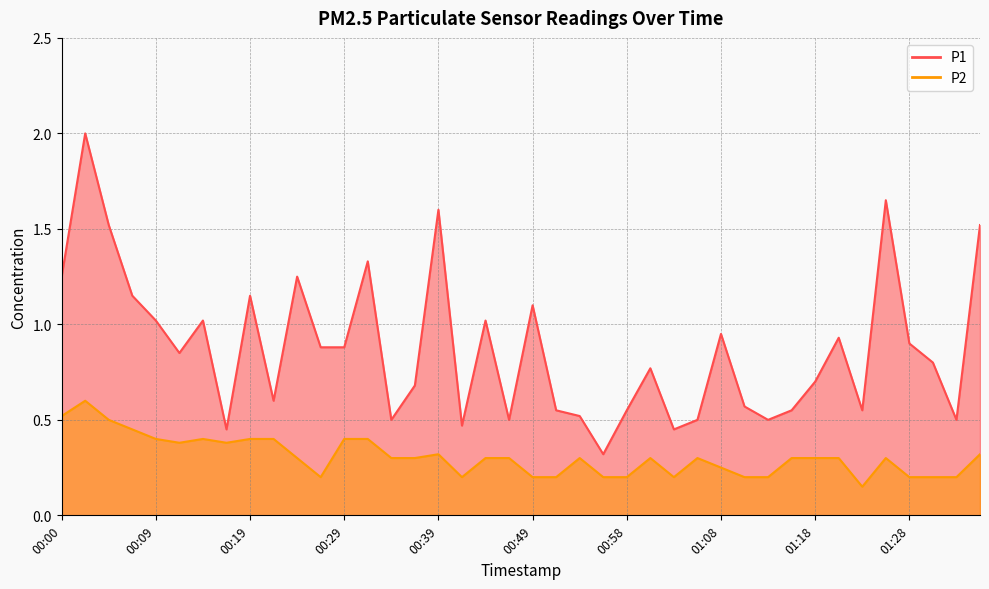

What is the difference between the P1 values at 01:25 and 00:24?

0.4